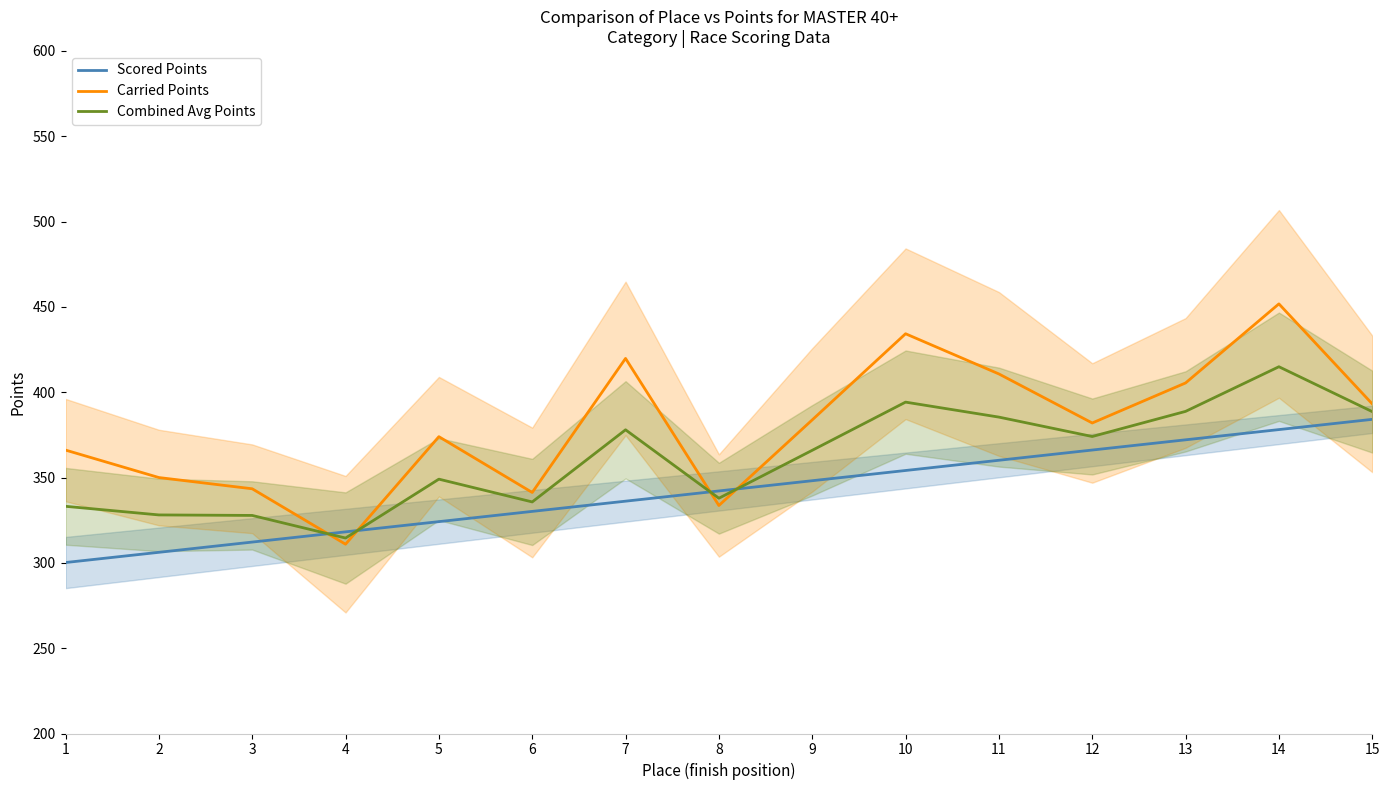

At which label does Combined Avg Points reach its peak?

14